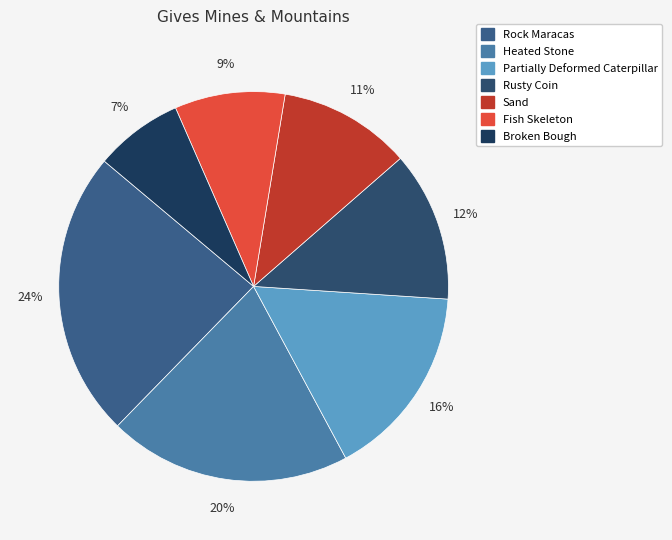

What percentage is the Rock Maracas slice, to the nearest percent?

24%